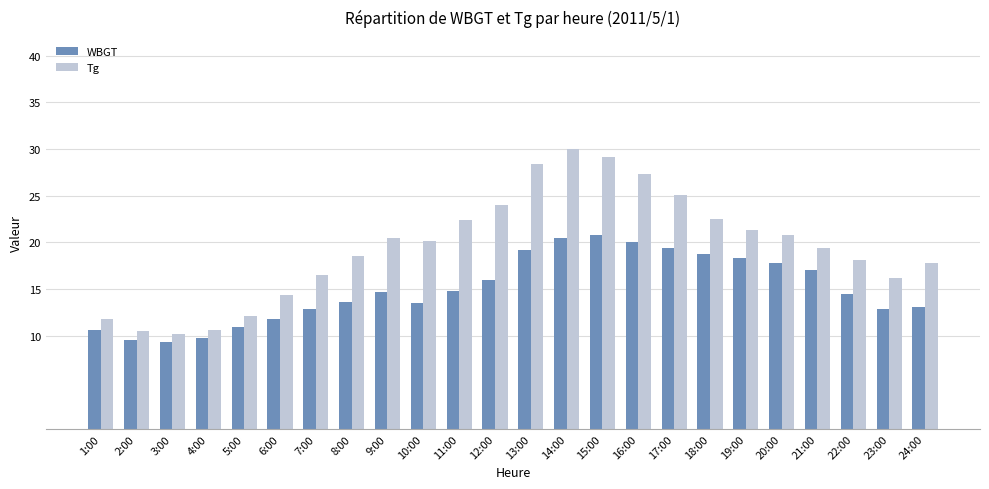

What is the maximum value for WBGT?

20.8